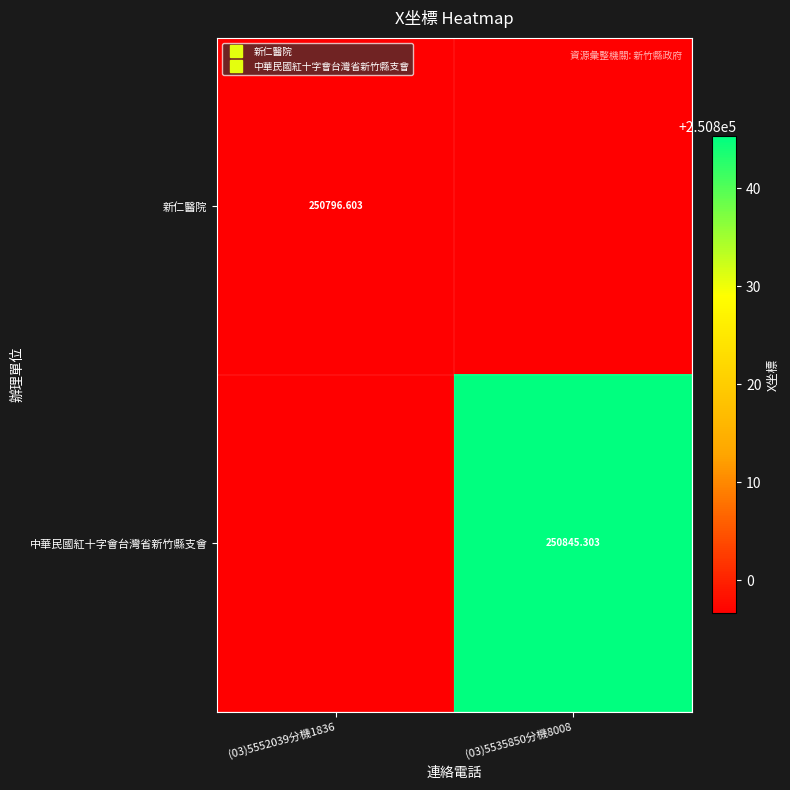

At how many categories does at least one series exceed 250809?

1